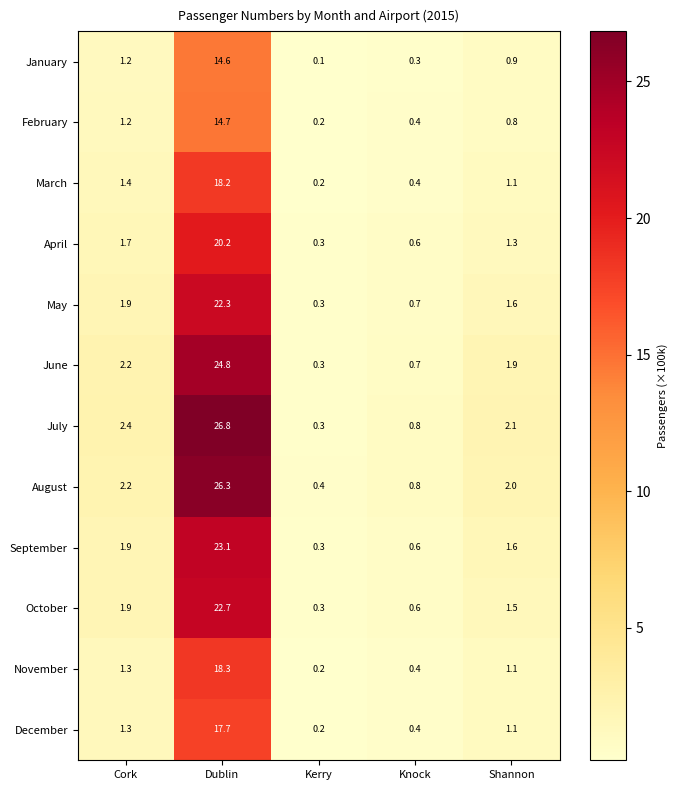

At how many categories does at least one series exceed 15?

1